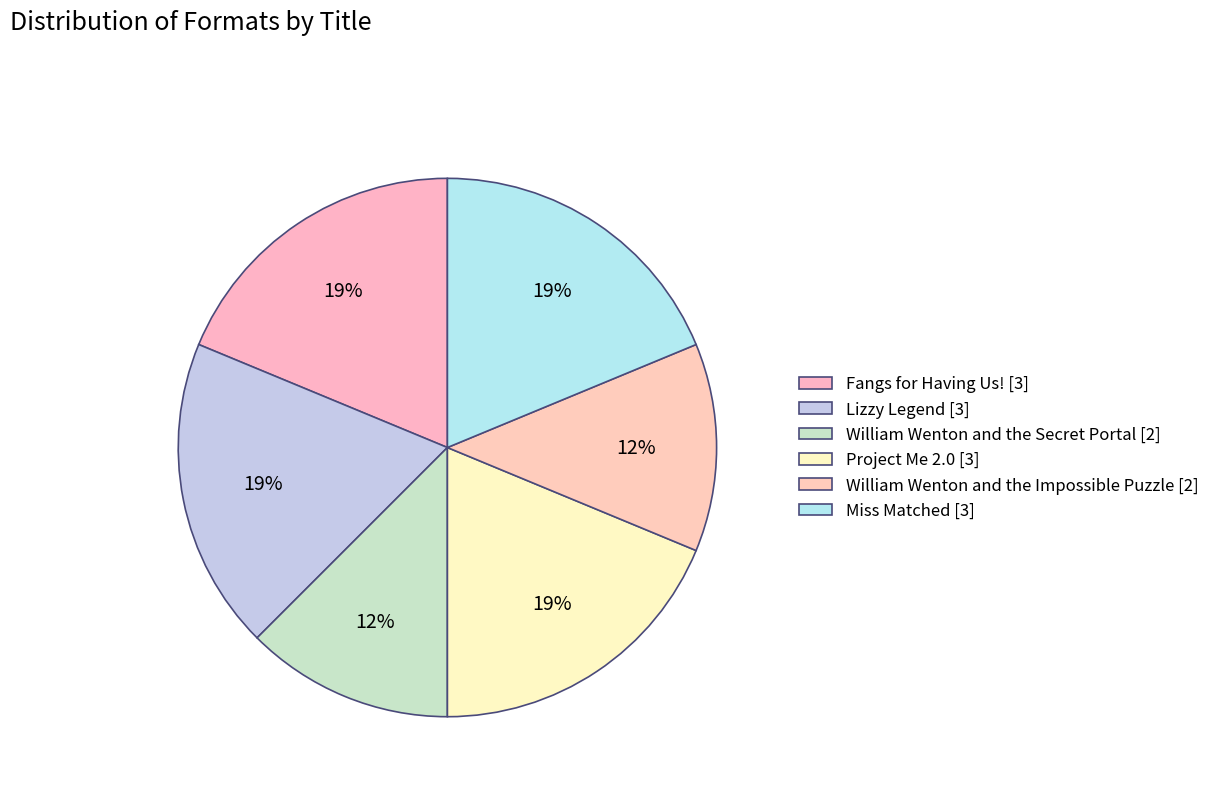

How many slices are in this pie chart?

6